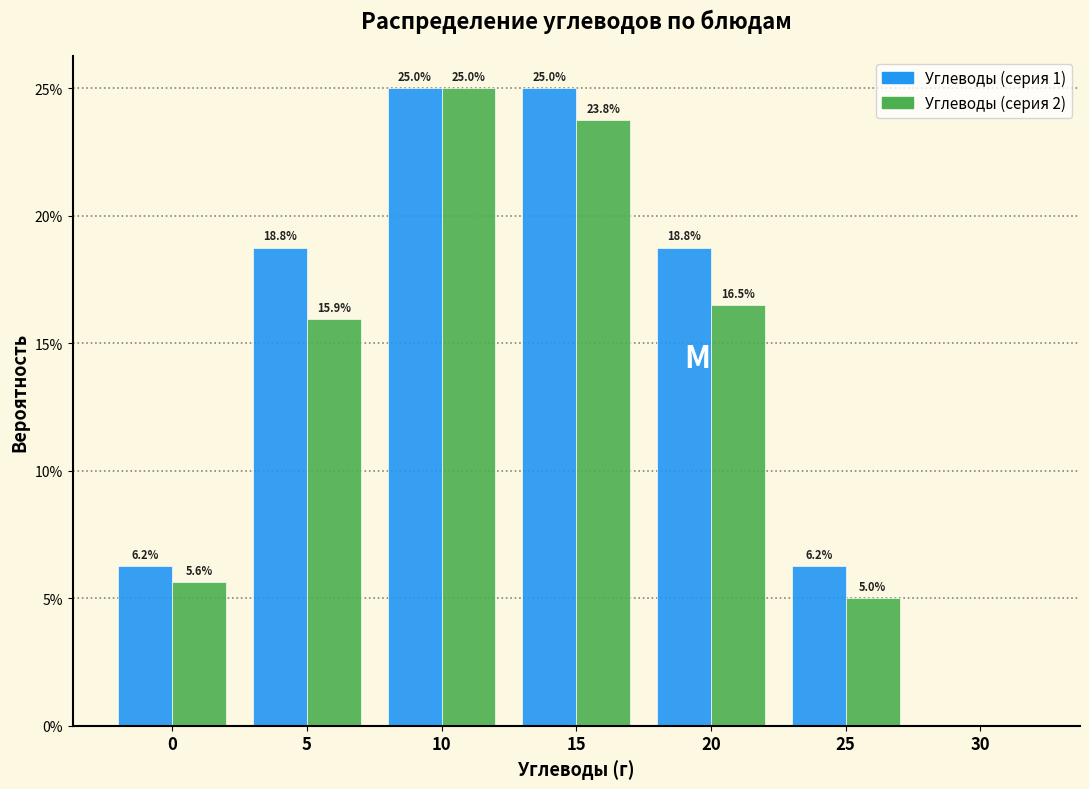

Are the bars grouped side by side (vs. stacked)?

Yes